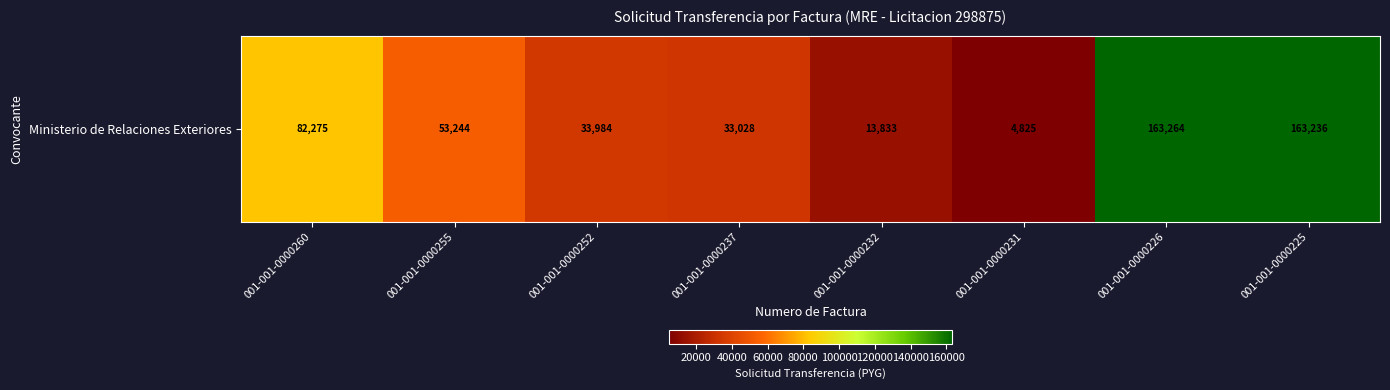

Rank the categories by value from lowest to highest.

001-001-0000231, 001-001-0000232, 001-001-0000237, 001-001-0000252, 001-001-0000255, 001-001-0000260, 001-001-0000225, 001-001-0000226